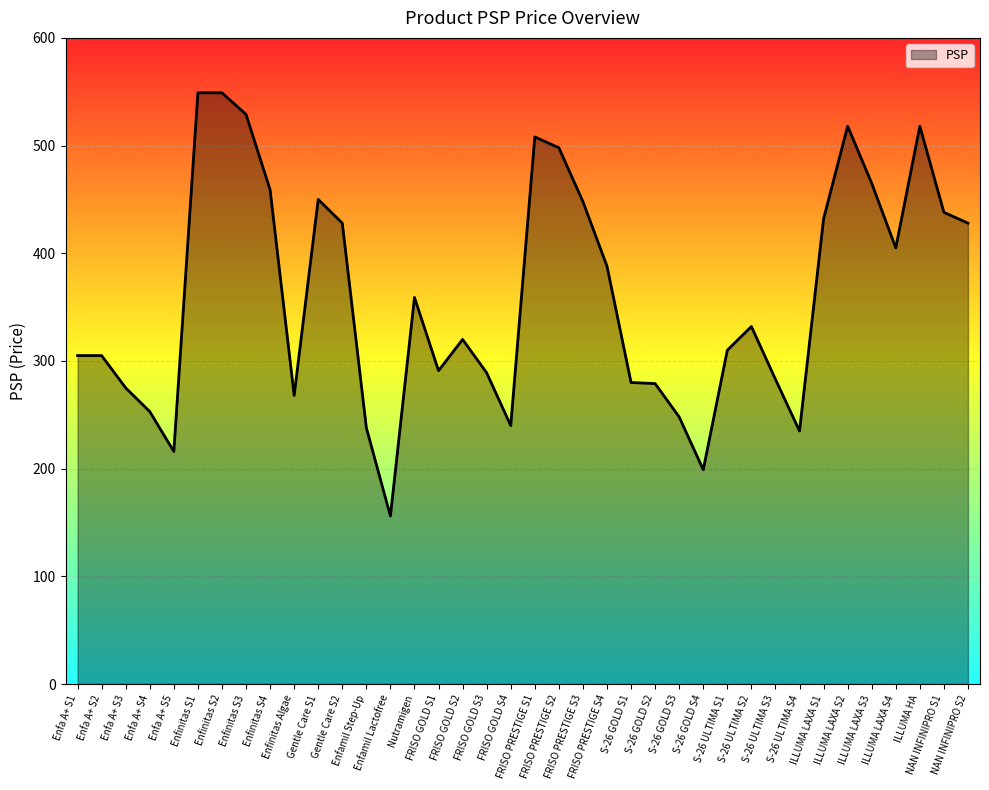

What is the smallest value displayed?

156